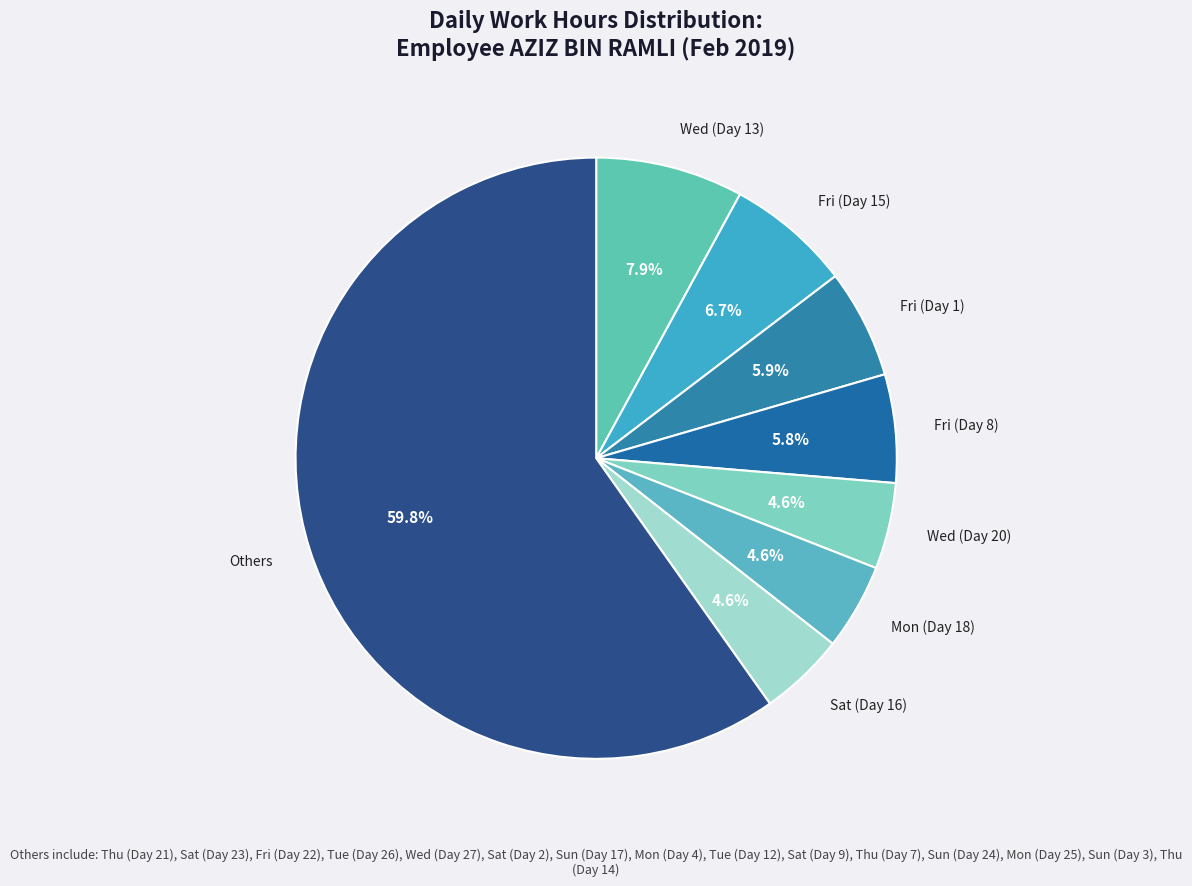

What portion of the pie excludes Fri (Day 8)?

94.2%